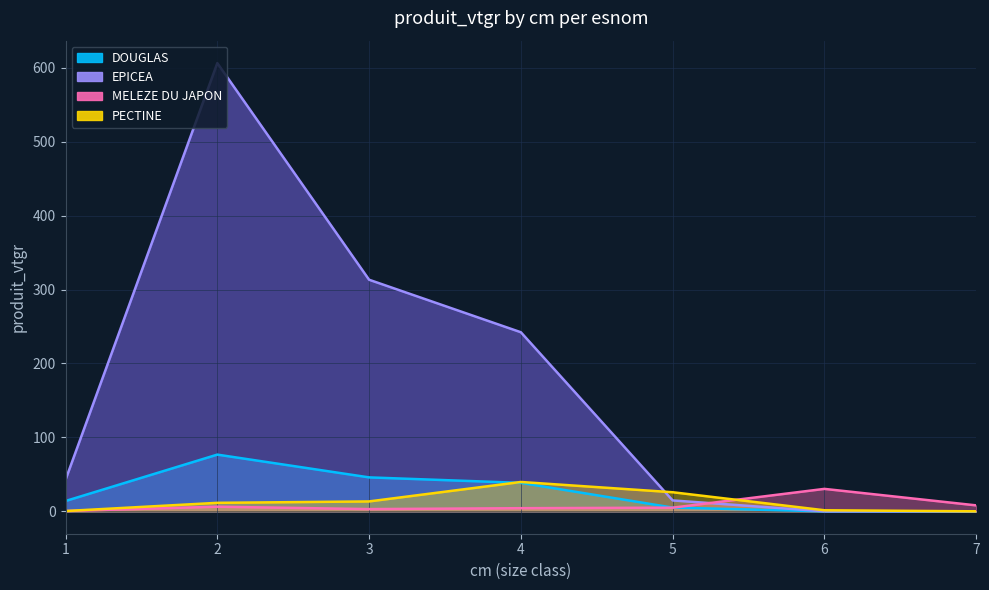

What is the difference between the MELEZE DU JAPON values at 2 and 4?

2.0